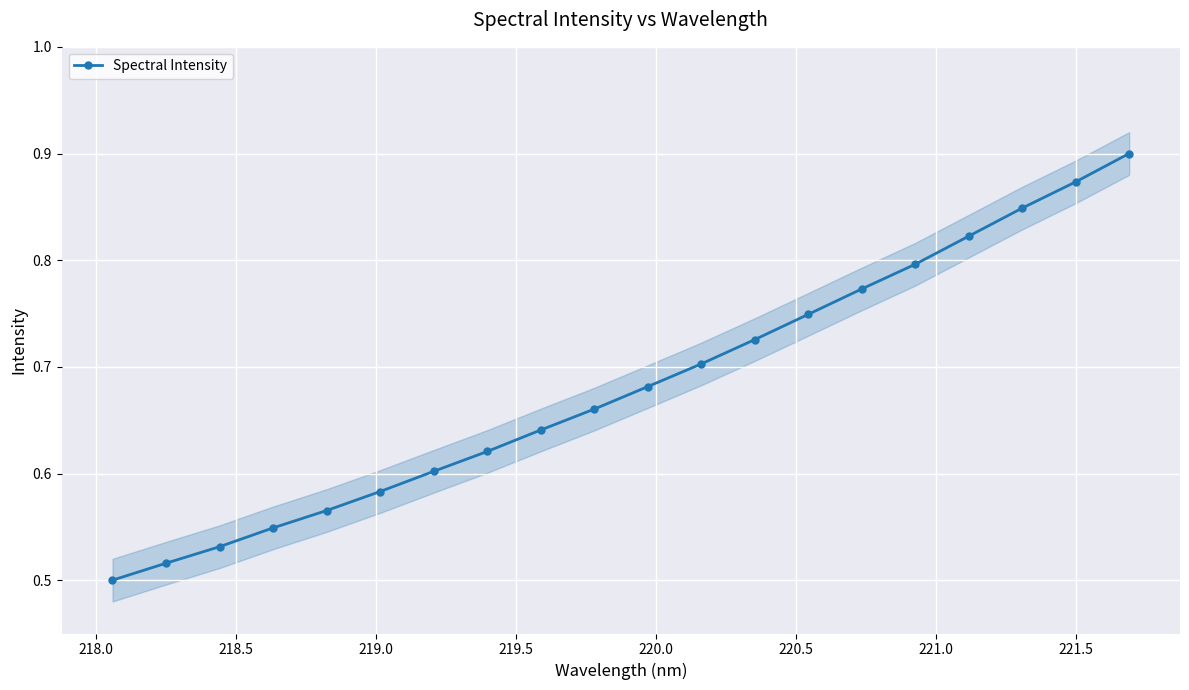

Count the Spectral Intensity values in the range 0 to 1.

20